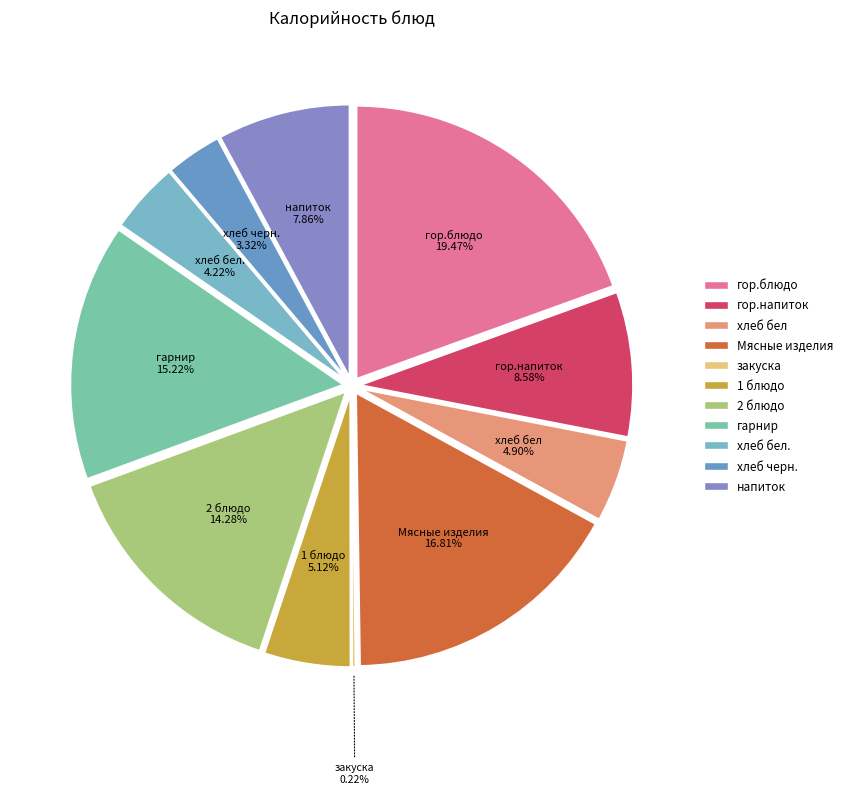

What is the total percentage of Мясные изделия and напиток?

24.7%